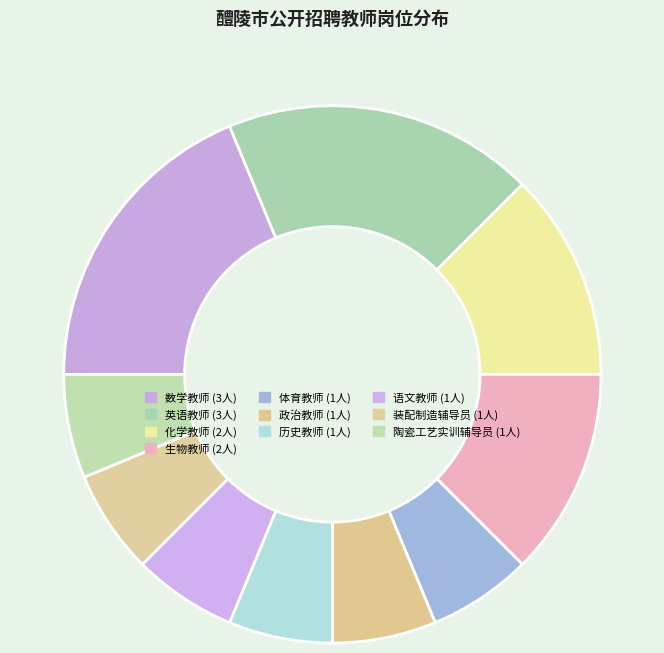

The 历史教师 slice represents 6% of the pie. True or false?

True